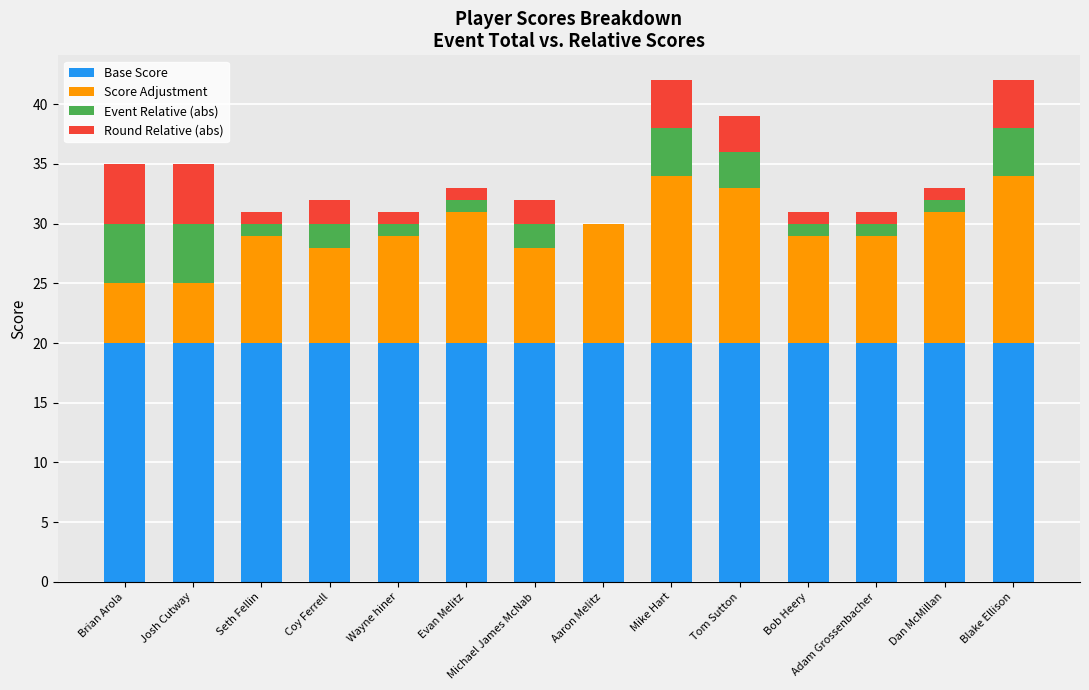

What is the total value across all series at Coy Ferrell?

32